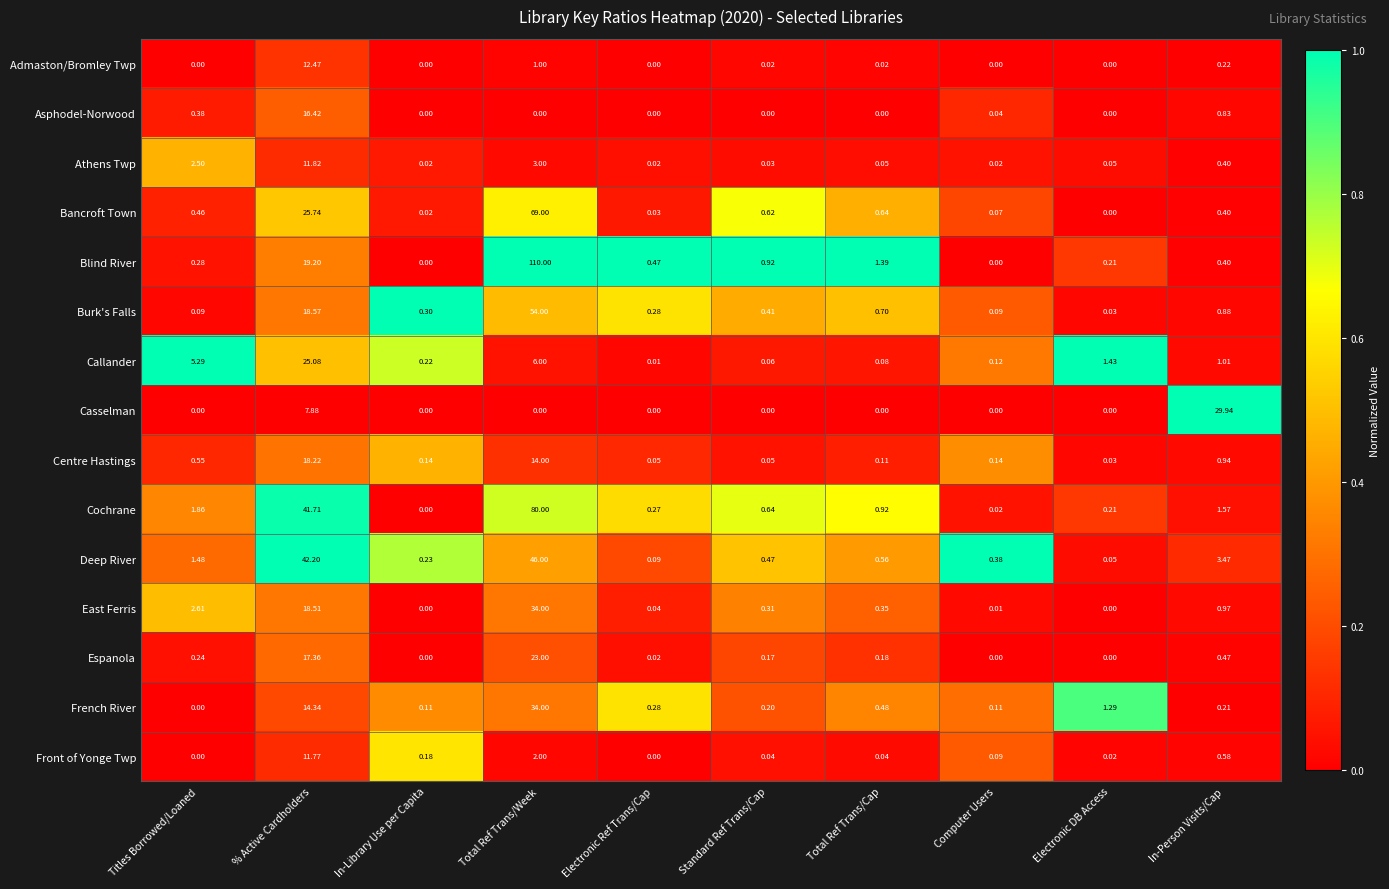

Which series has the largest total across all categories?

Blind River